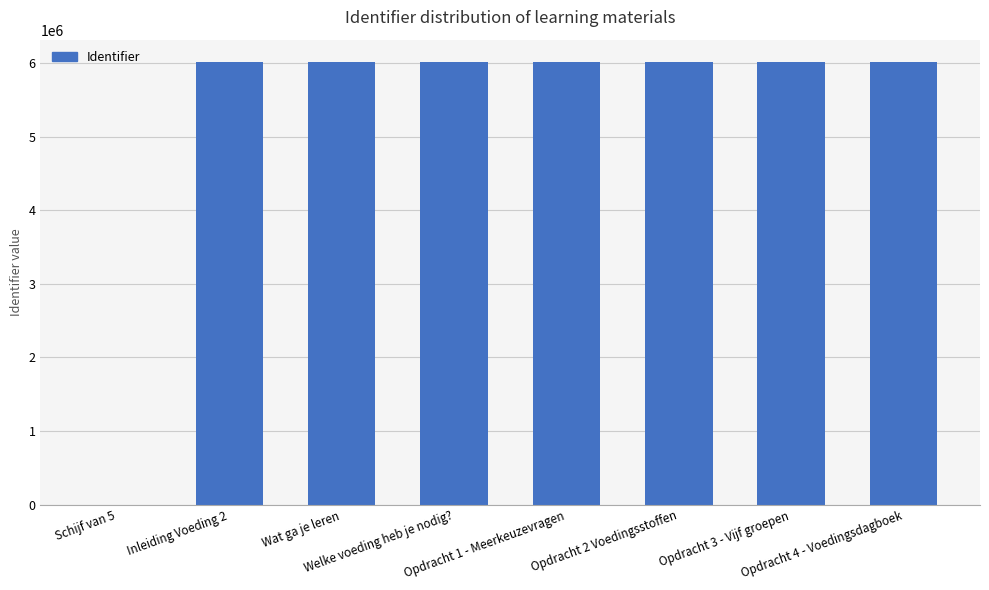

What is the sum of the values at Schijf van 5 and Inleiding Voeding 2?

6015993